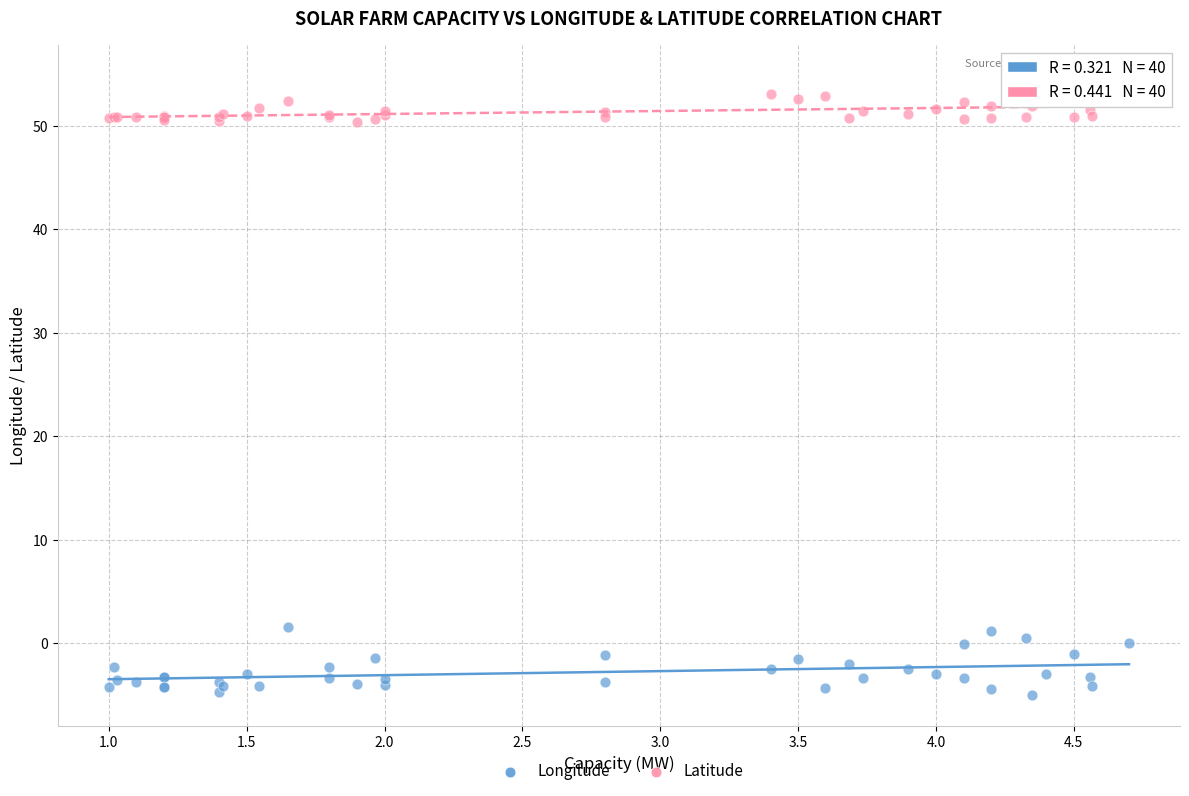

What is the X range (max minus min) for the scatter plot?

3.7